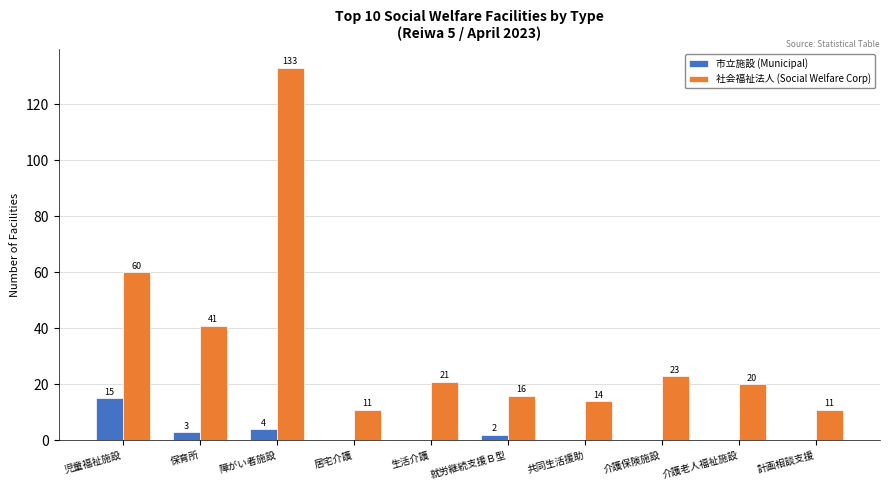

At which label does 社会福祉法人 (Social Welfare Corp) first exceed 21?

児童福祉施設